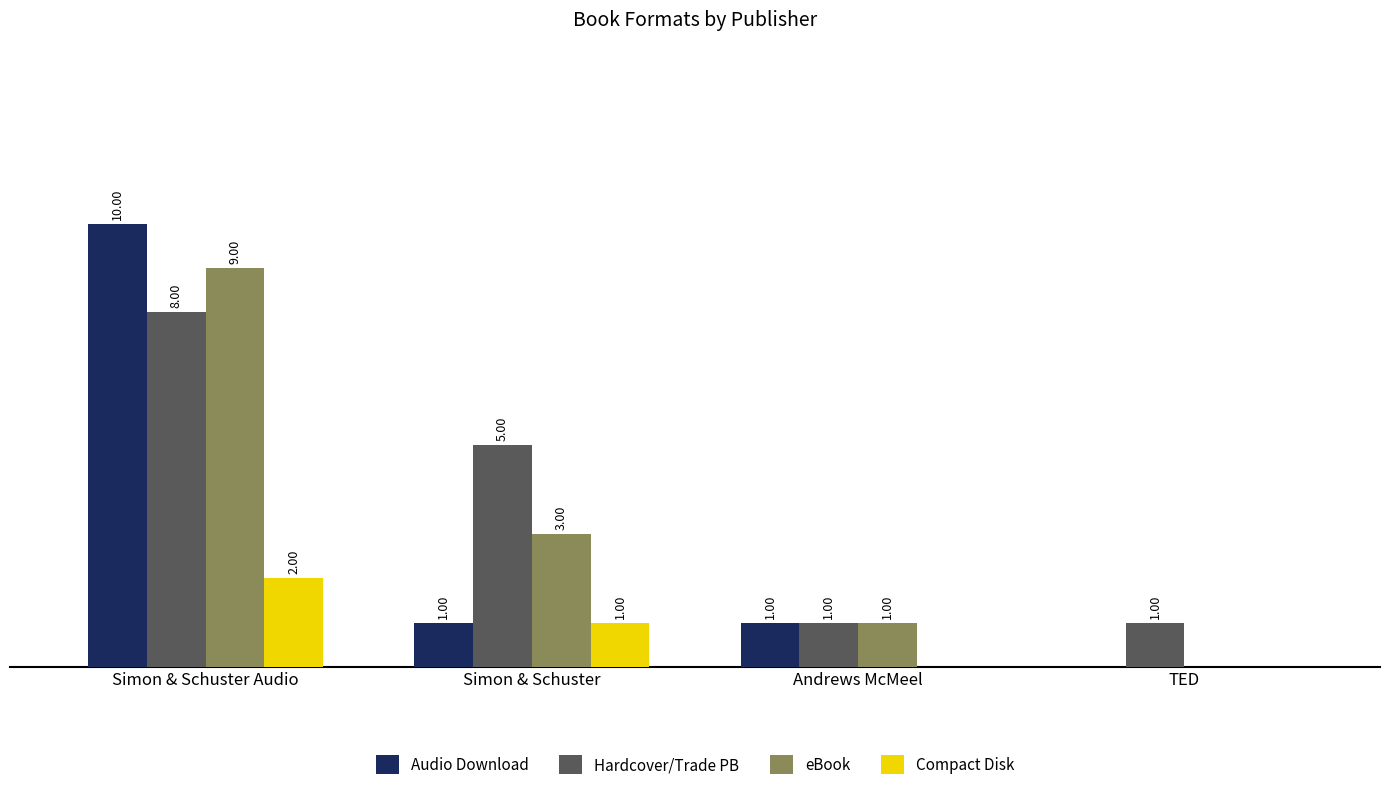

Which series has the largest total across all categories?

Hardcover/Trade PB